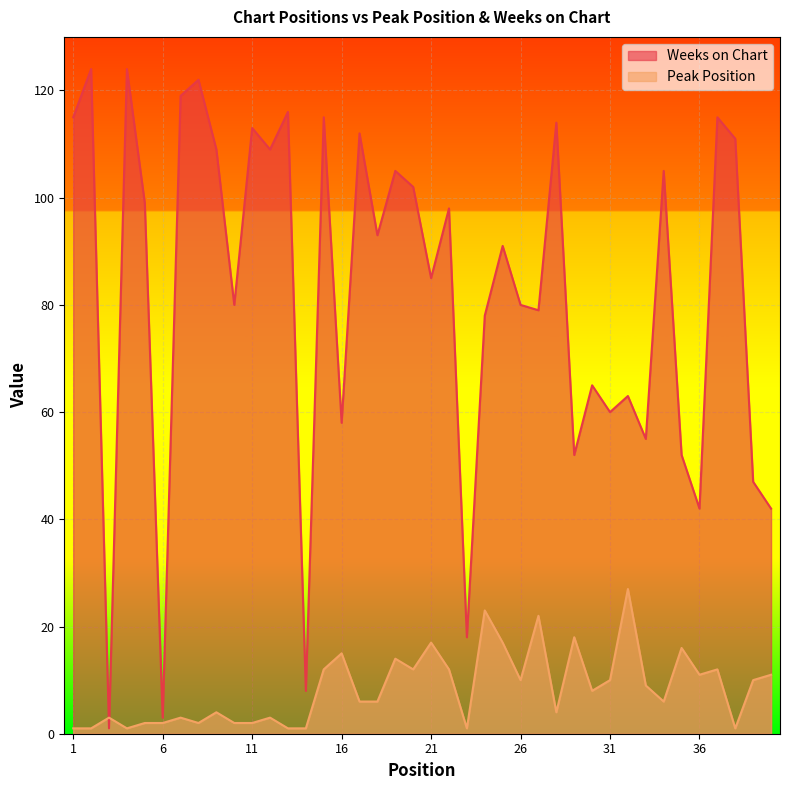

How many values in the Peak Position series are below 8?

20